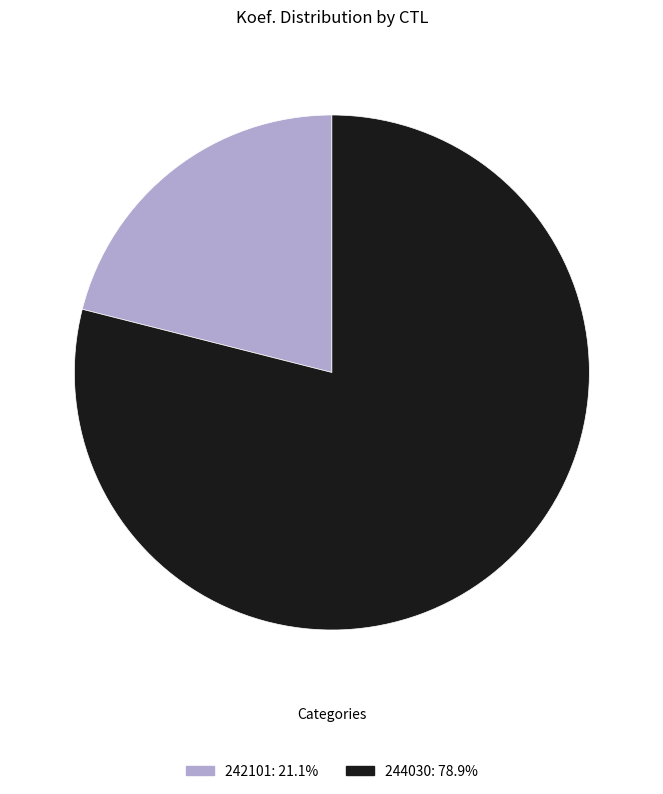

Does any single category account for the majority?

Yes